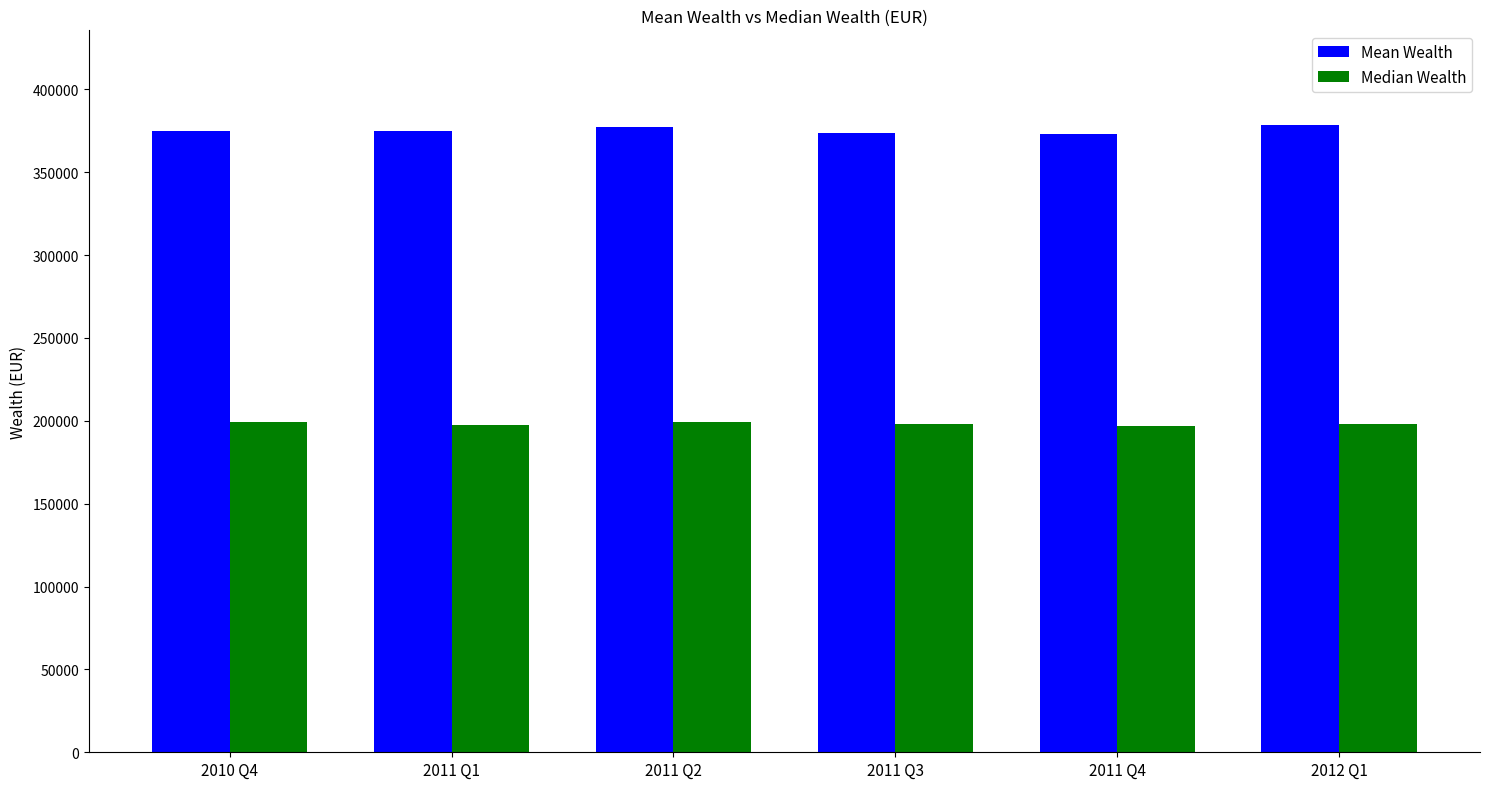

The value of Median Wealth at 2012 Q1 is 74921.5. True or false?

False